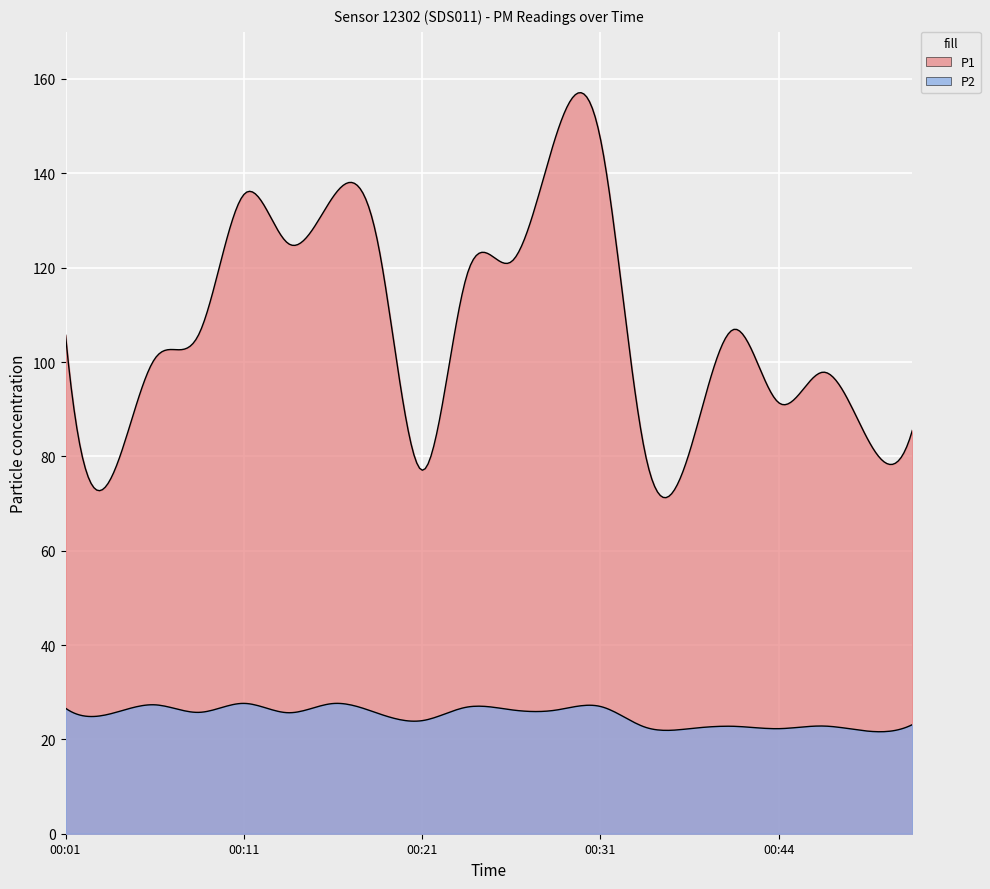

Where is the first local maximum for P1?

00:11